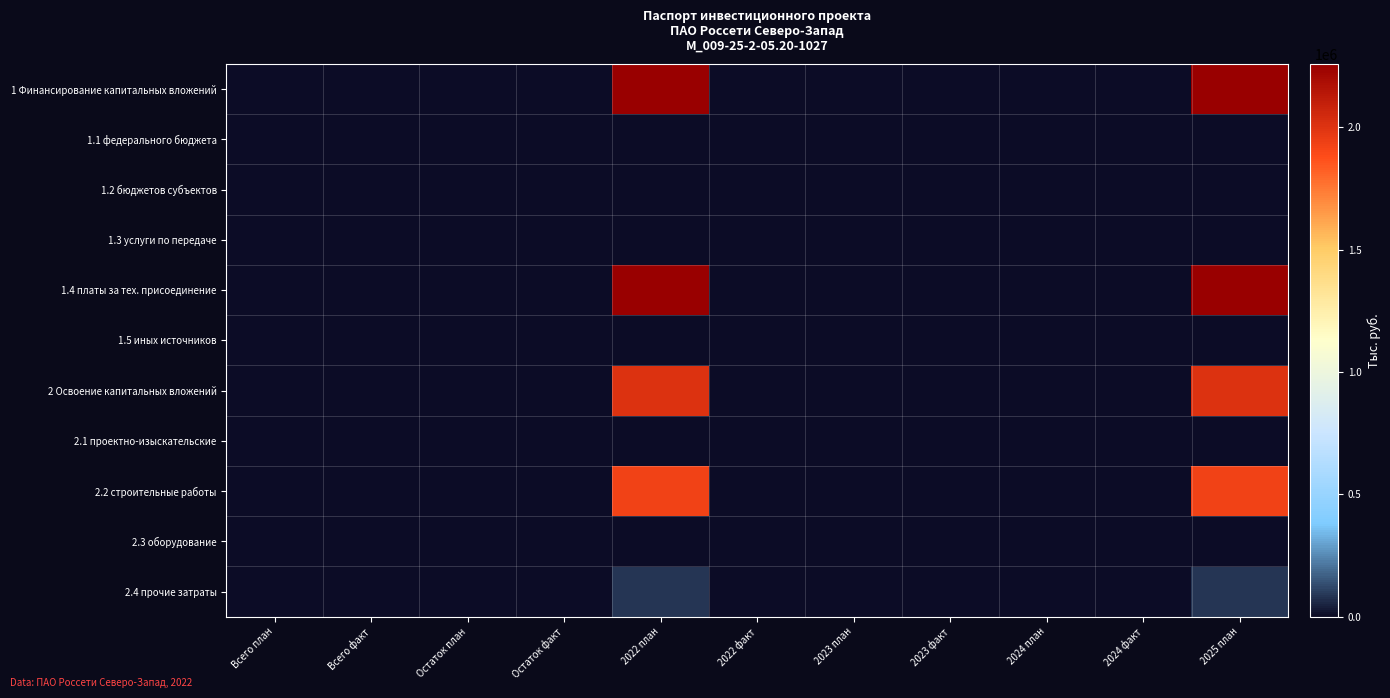

Which series has the largest range (max minus min)?

1 Финансирование капитальных вложений